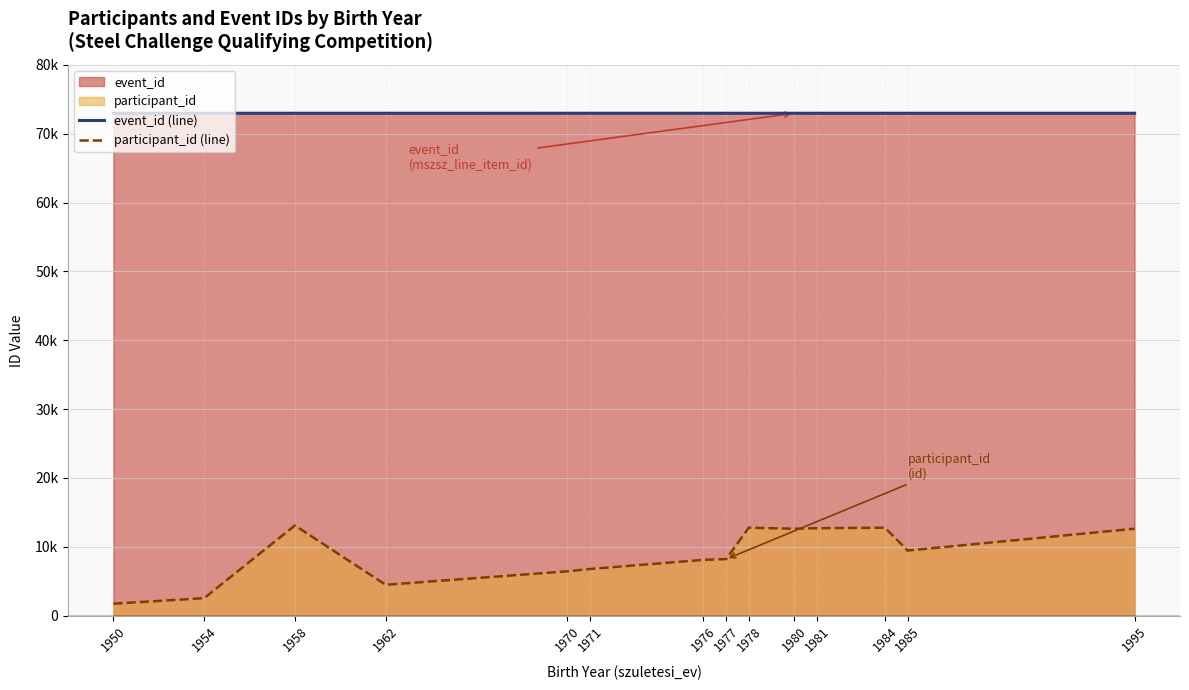

How many interior local valleys does the participant_id (line) series have?

3